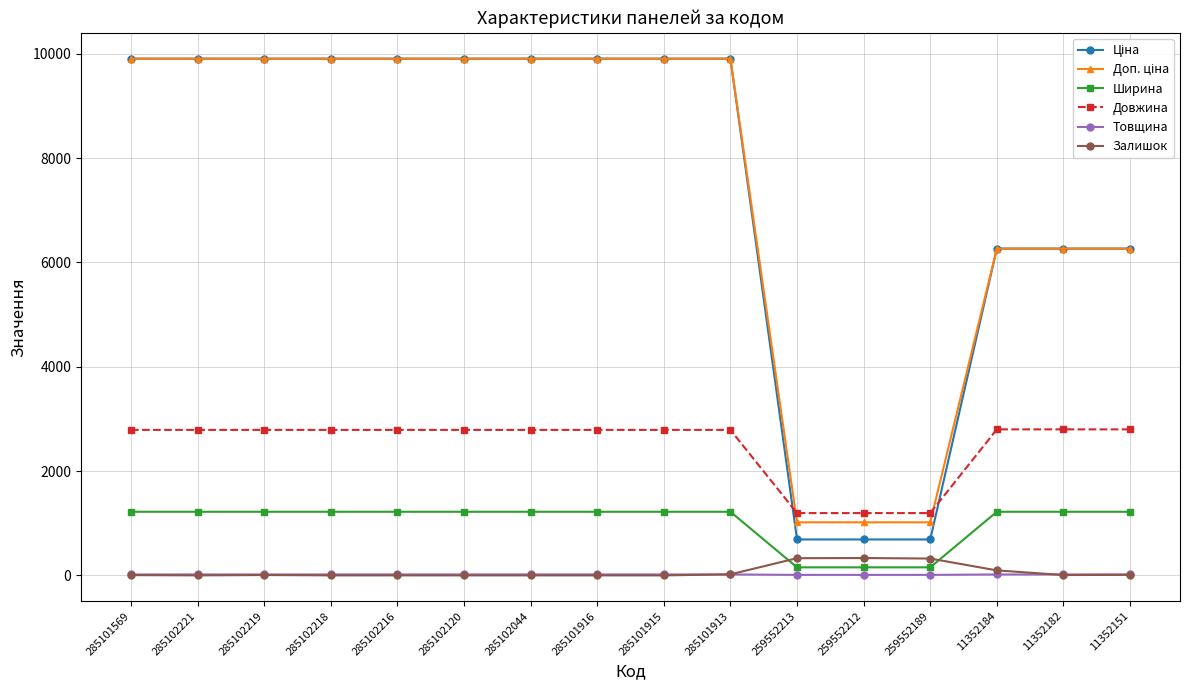

At how many categories does at least one series exceed 873?

16